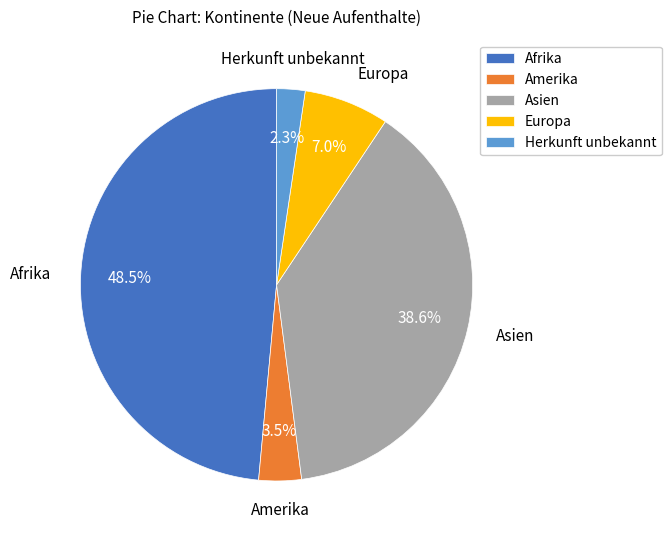

What is the smallest slice in the pie chart?

Herkunft unbekannt